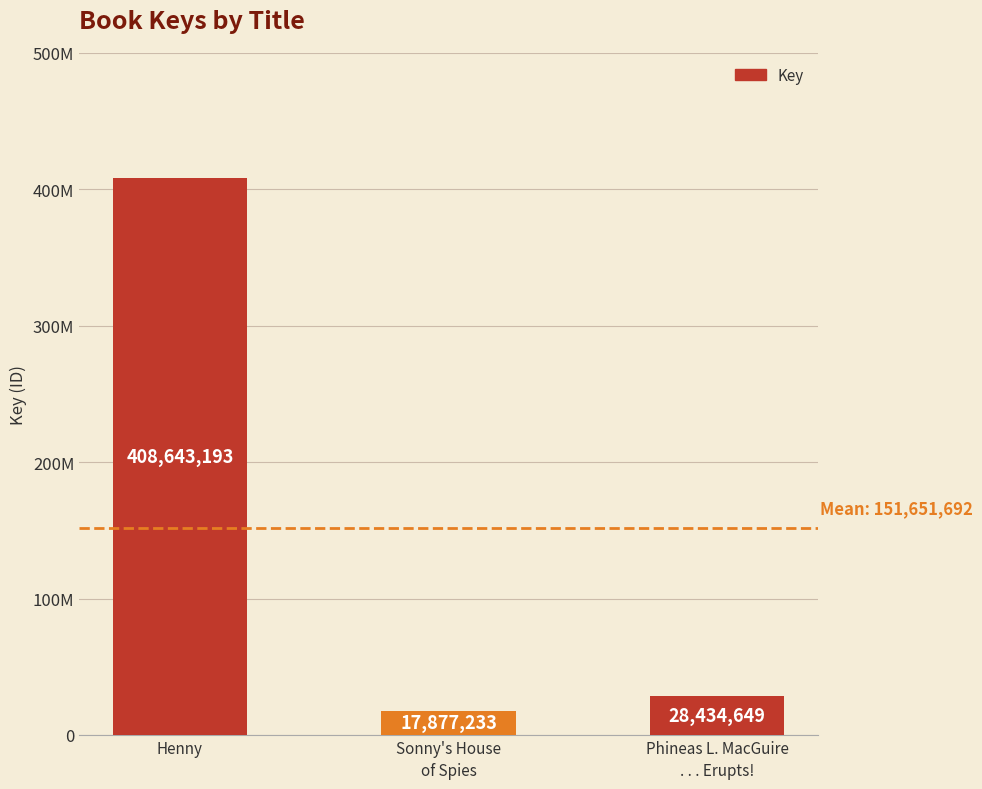

What is the difference between the second highest and minimum values?

10557416